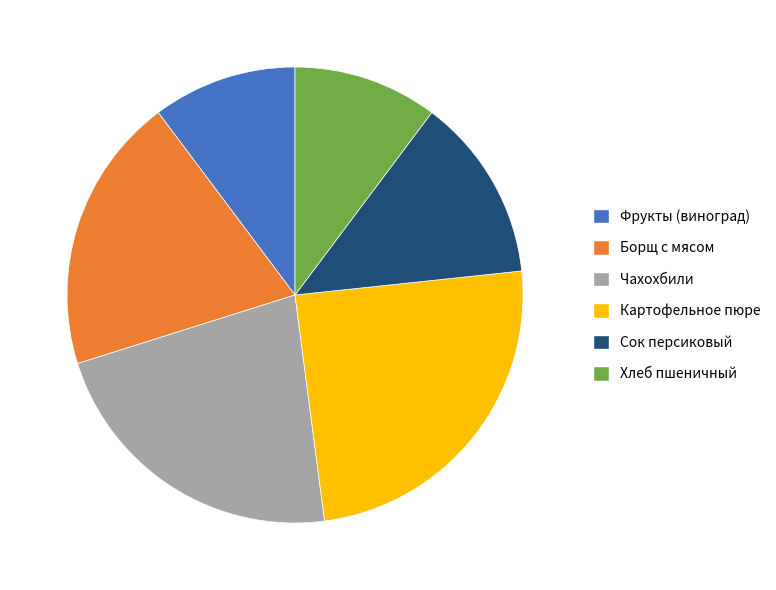

Is there any slice that represents more than half of the pie?

No